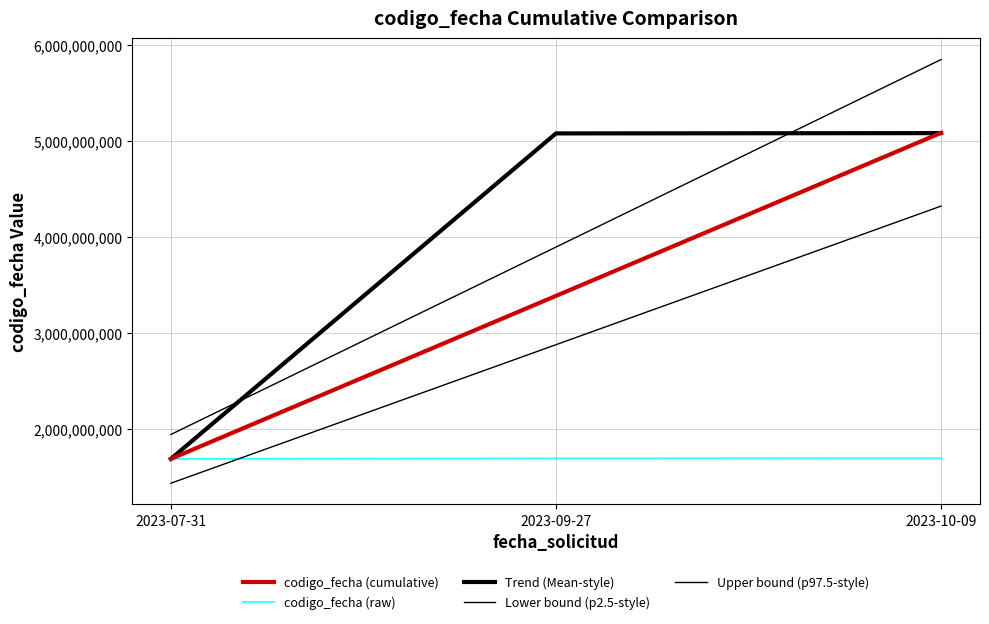

How many lines are shown in the chart?

5